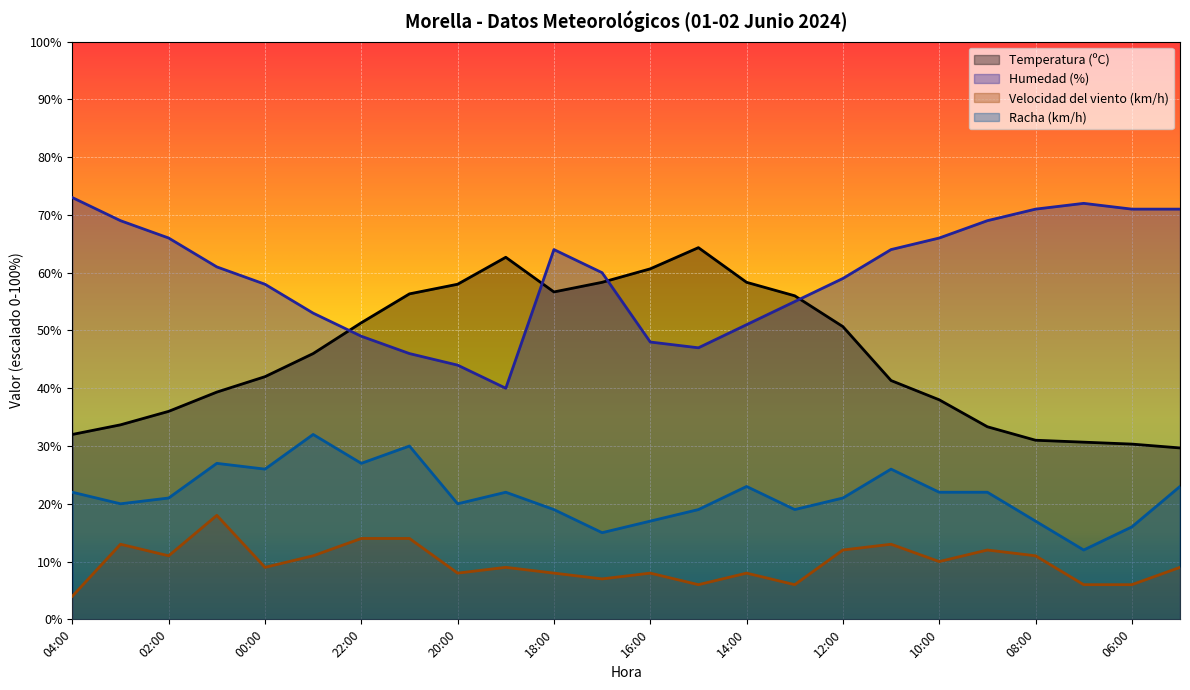

Is it true that Velocidad del viento (km/h) equals 3.3 at 21:00?

False